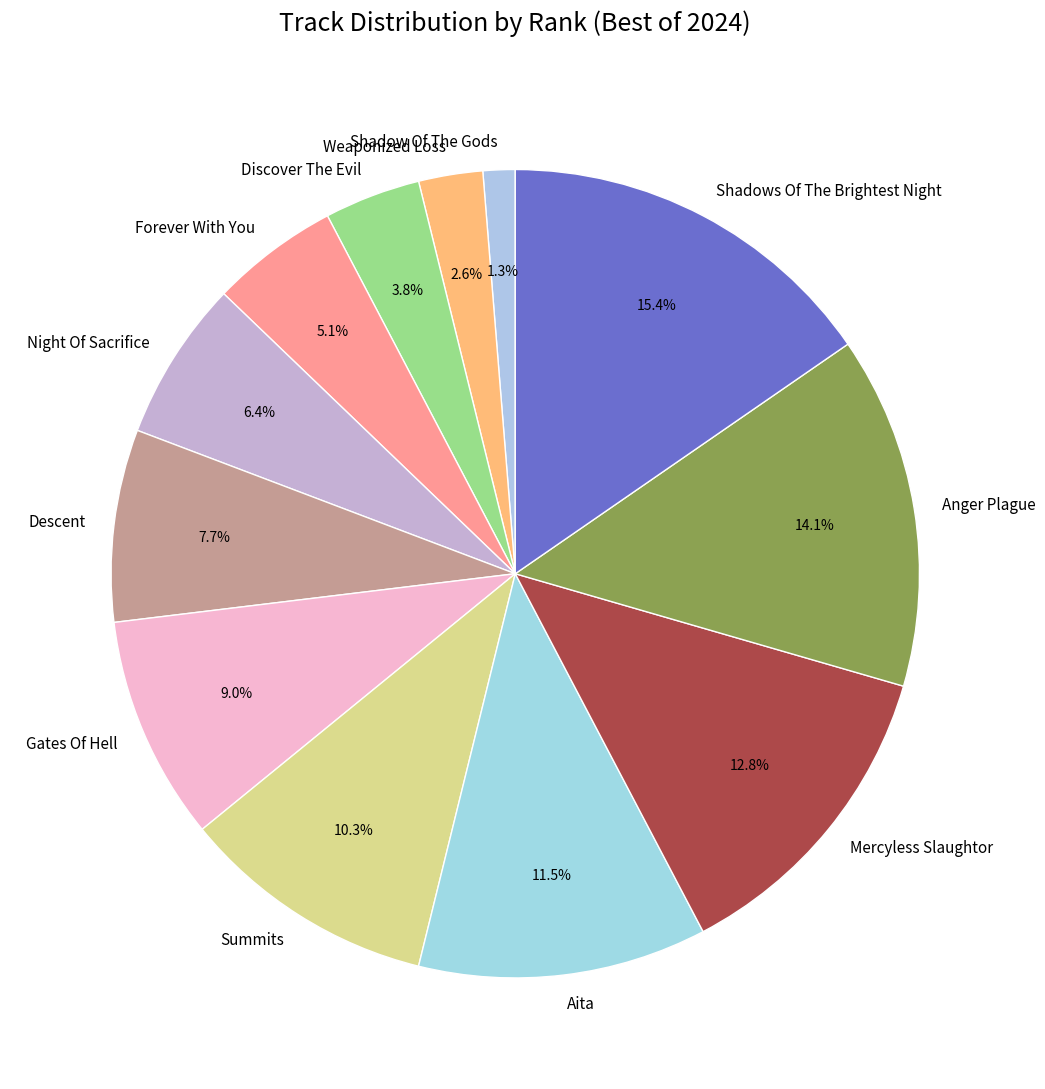

Is it true that Shadows Of The Brightest Night is 26% of the pie?

False